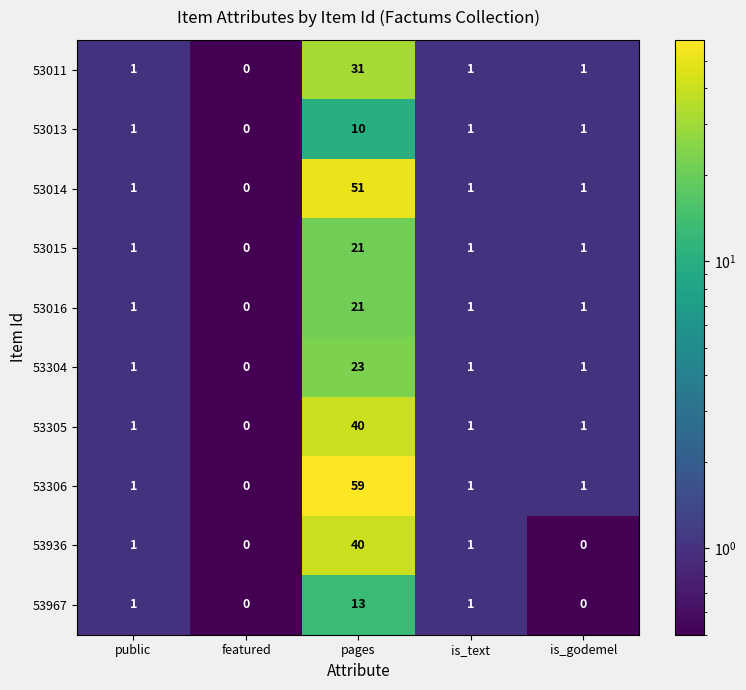

What is the total value across all series at pages?

309